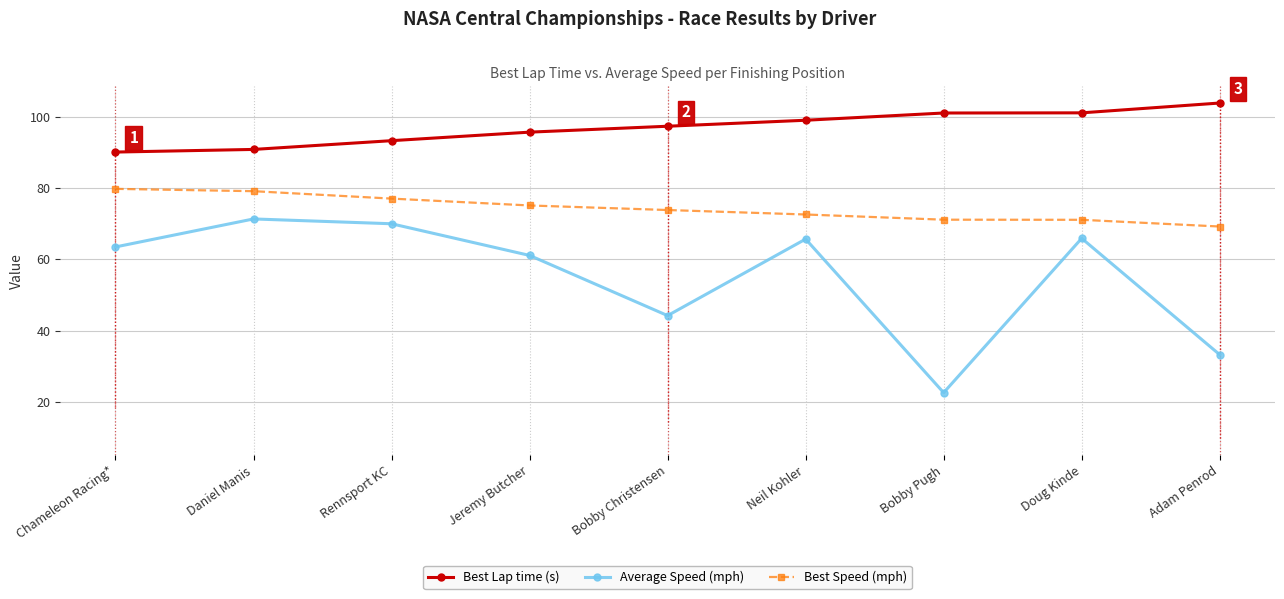

What is the lowest value of the Best Speed (mph) series?

69.2